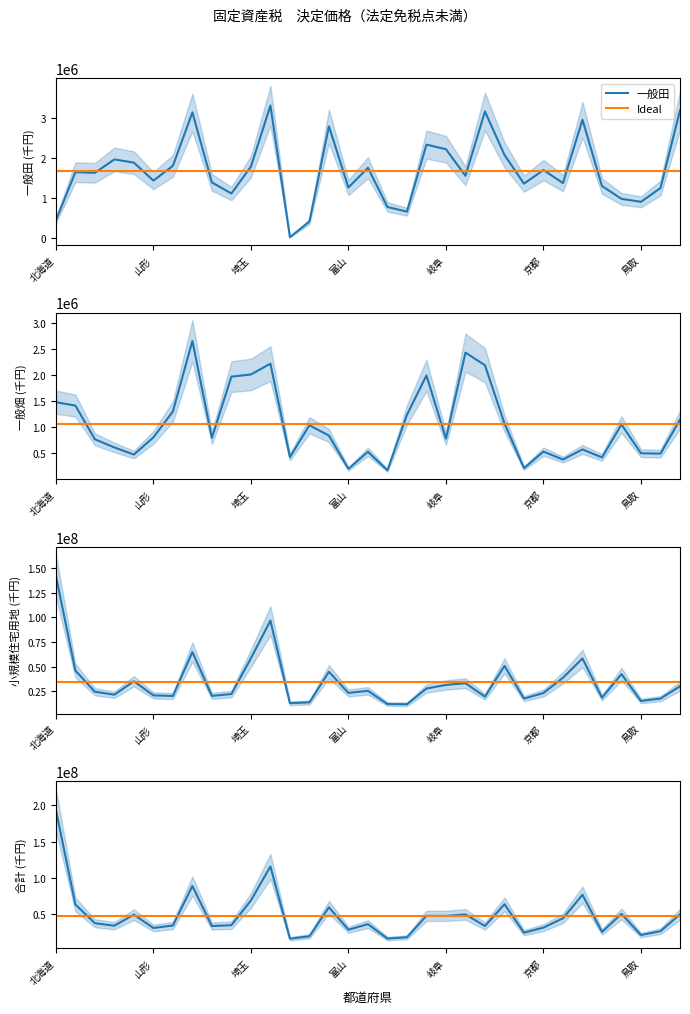

True or false: 合計 and 小規模住宅用地 cross at least once.

False